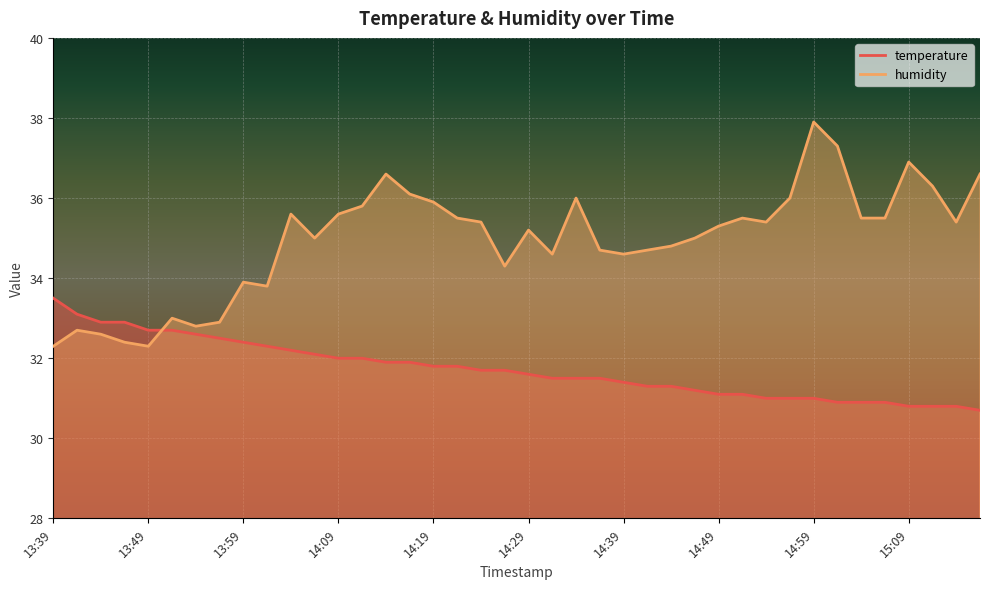

Rank the series at 14:46 from highest to lowest value.

humidity, temperature